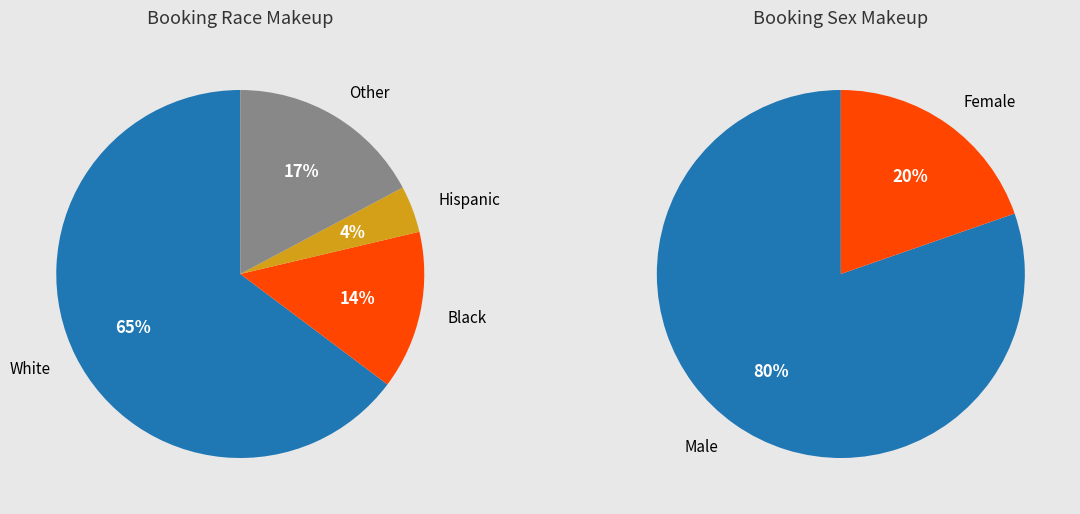

Which category accounts for the majority?

W